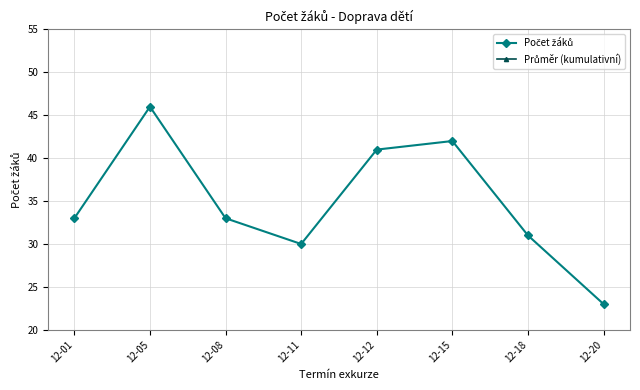

Rank the series by their maximum value, from highest to lowest.

Průměr (kumulativní), Počet žáků